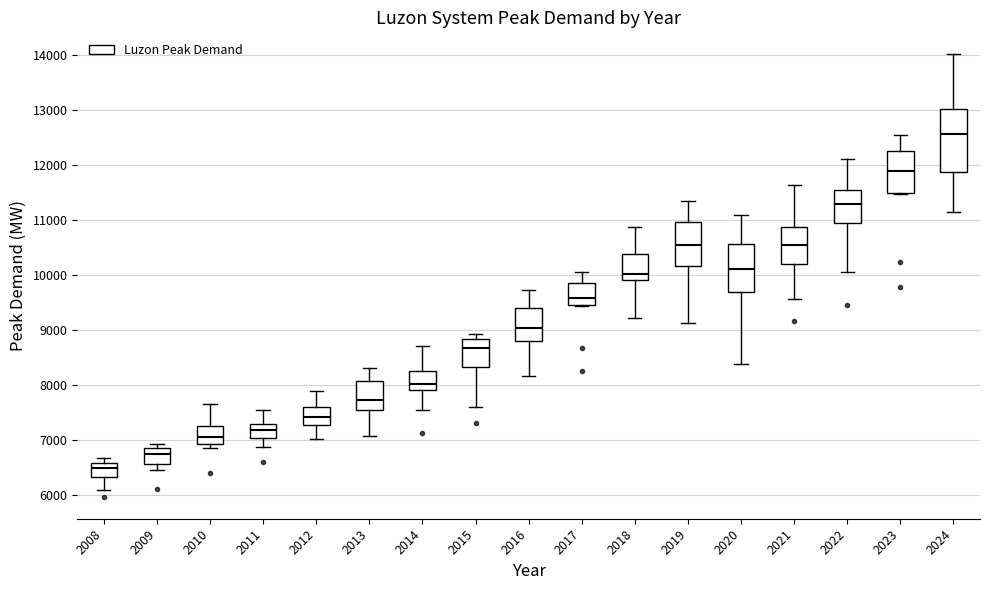

Which box is the tallest, from its lower edge to its upper edge?

2024